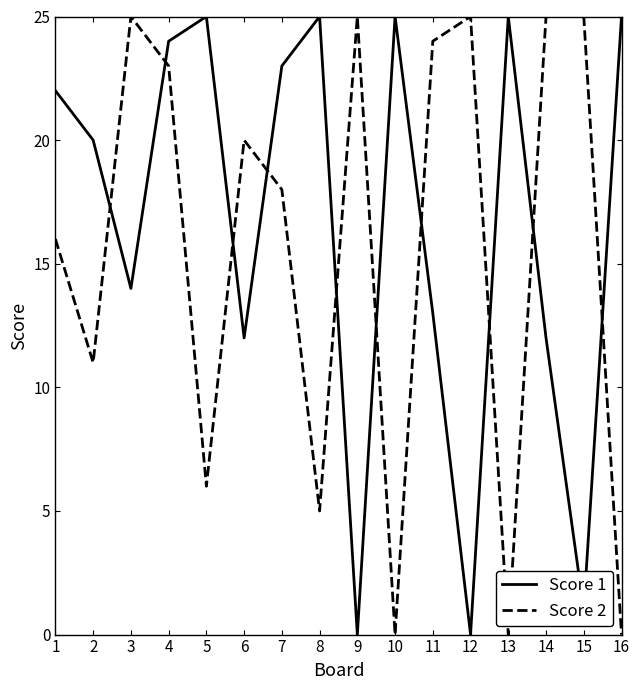

What is the difference between the highest and lowest values at 13?

25